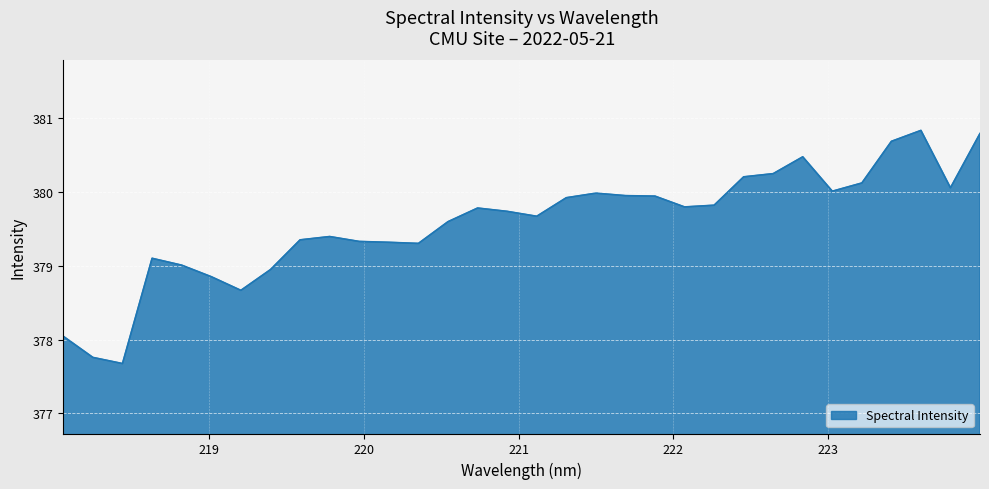

What is the difference between the maximum and minimum values?

3.2